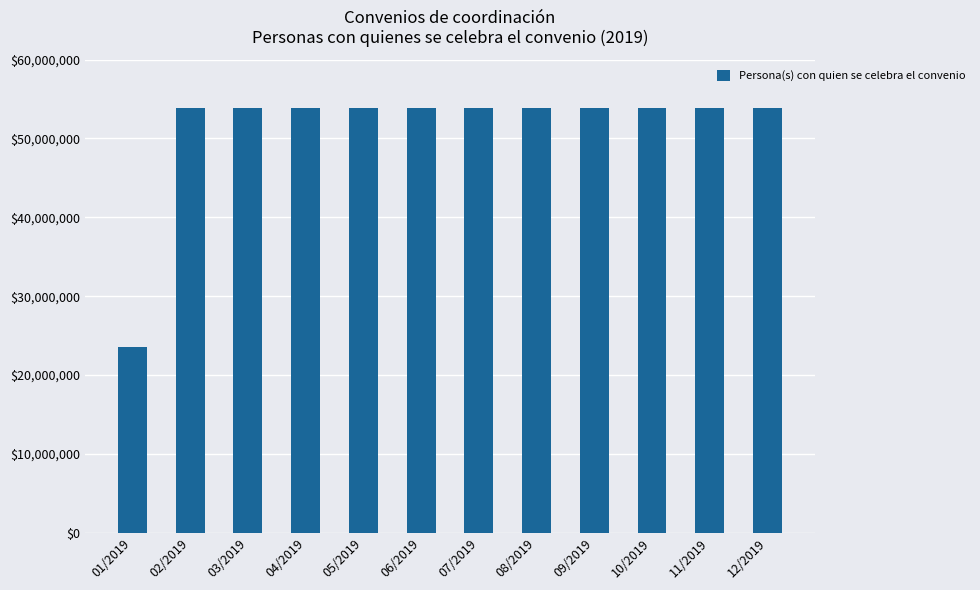

How many data points are less than 53854083?

6